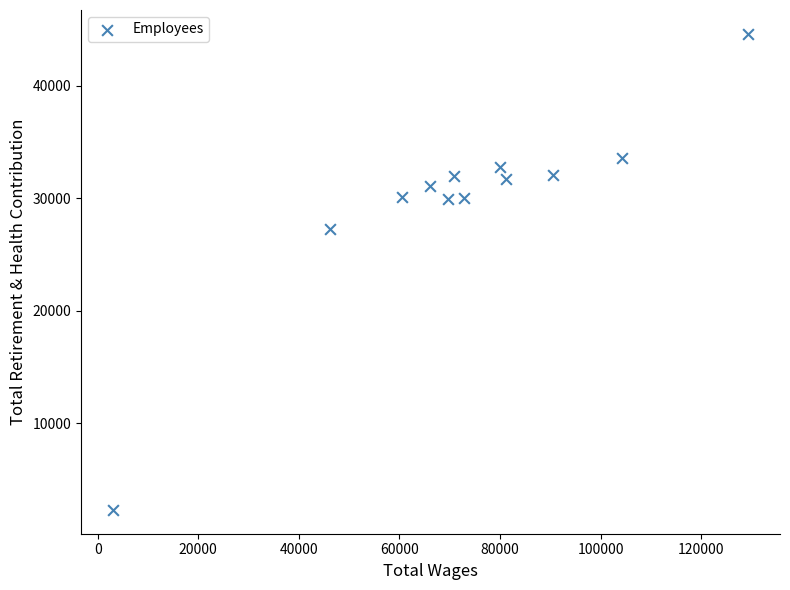

What is the range of X values (max minus min)?

126368